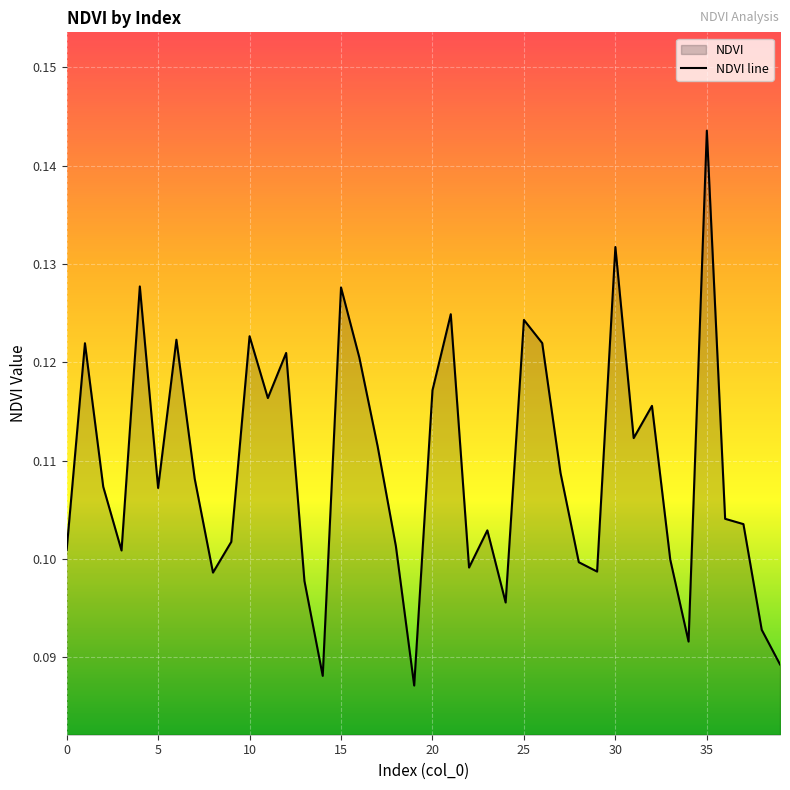

Which has a higher value, 37 or 38?

37